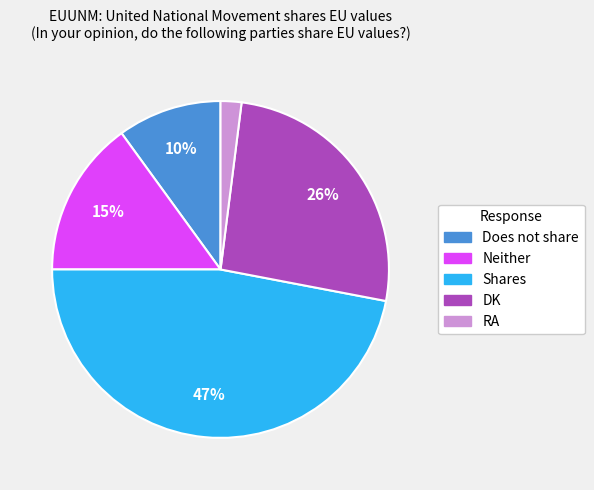

To the nearest percent, what is the combined percentage of Does not share and Neither?

25%